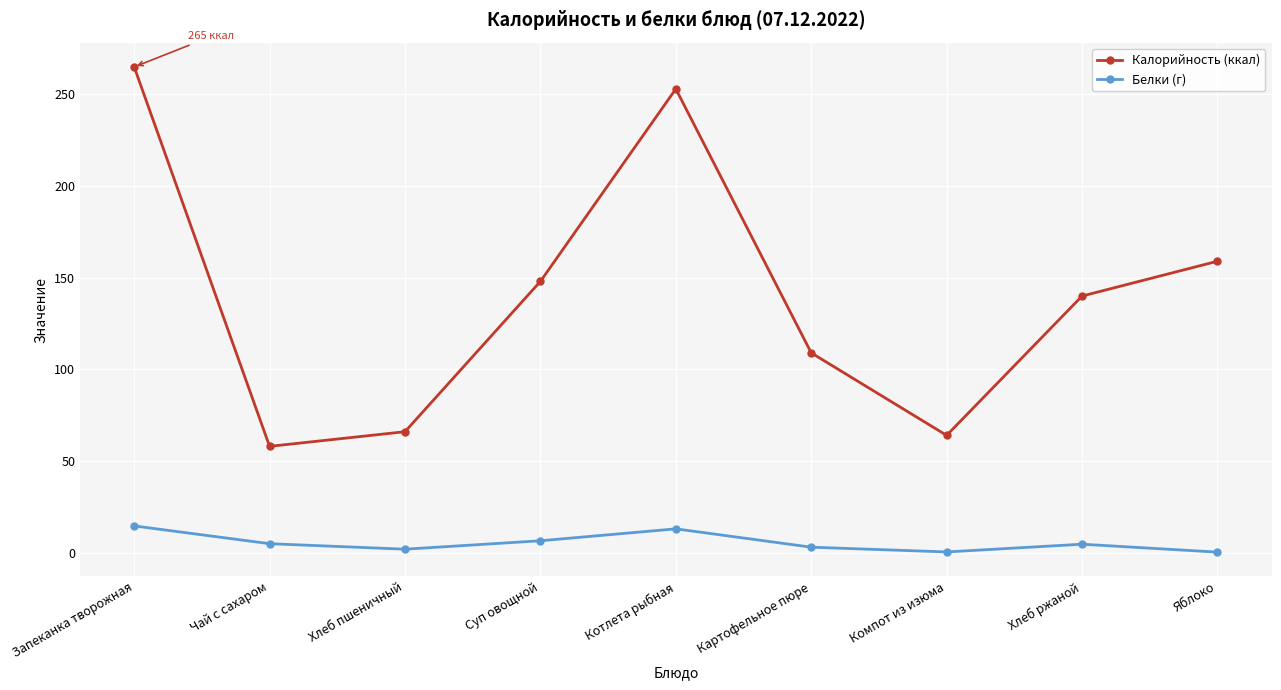

The Калорийность (ккал) series shows 69.7 at Запеканка творожная. True or false?

False